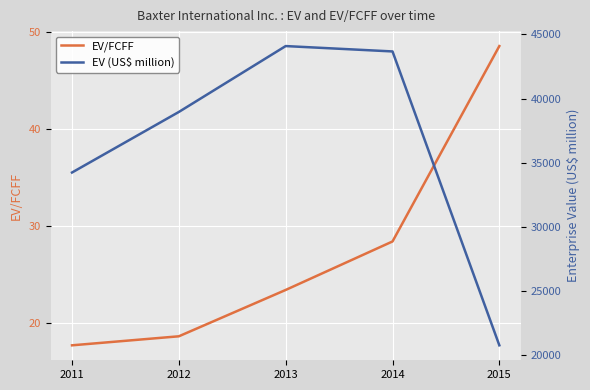

Which category has the lowest value in the EV/FCFF series?

2011